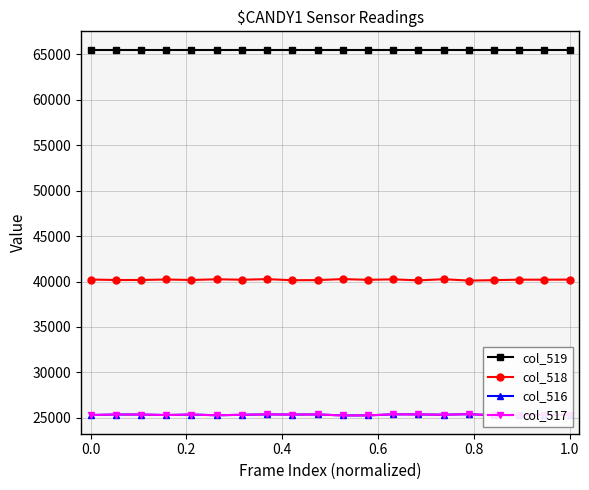

True or false: col_517 and col_519 intersect in this chart.

False